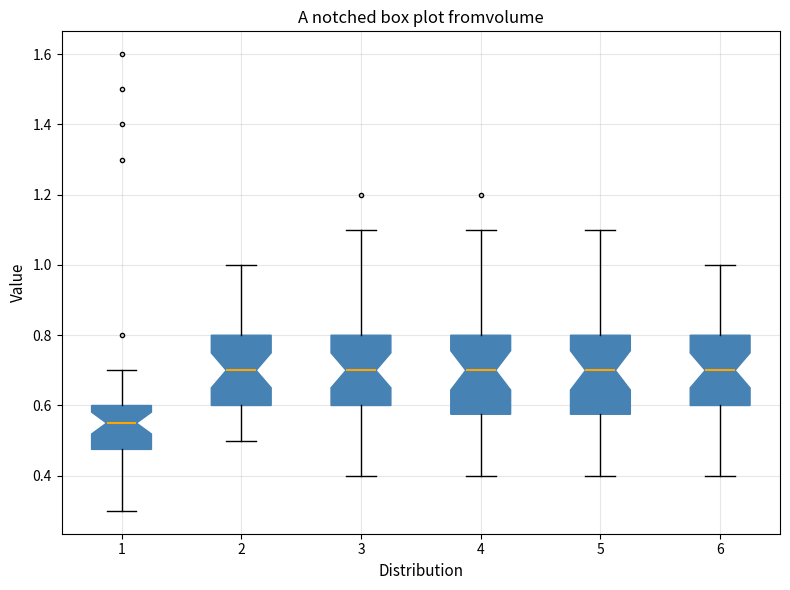

Reading left to right, transcribe this box plot: for each box, give where its median line is, the range the box spans, and where its two whiskers end, as read against the y-axis. The values are not printed on the chart, so give them approximately, as read against the axis.

1: median 0.56, box 0.48 to 0.60, whiskers 0.30 to 0.70
2: median 0.70, box 0.60 to 0.80, whiskers 0.50 to 1.00
3: median 0.70, box 0.60 to 0.80, whiskers 0.40 to 1.10
4: median 0.70, box 0.58 to 0.80, whiskers 0.40 to 1.10
5: median 0.70, box 0.58 to 0.80, whiskers 0.40 to 1.10
6: median 0.70, box 0.60 to 0.80, whiskers 0.40 to 1.00